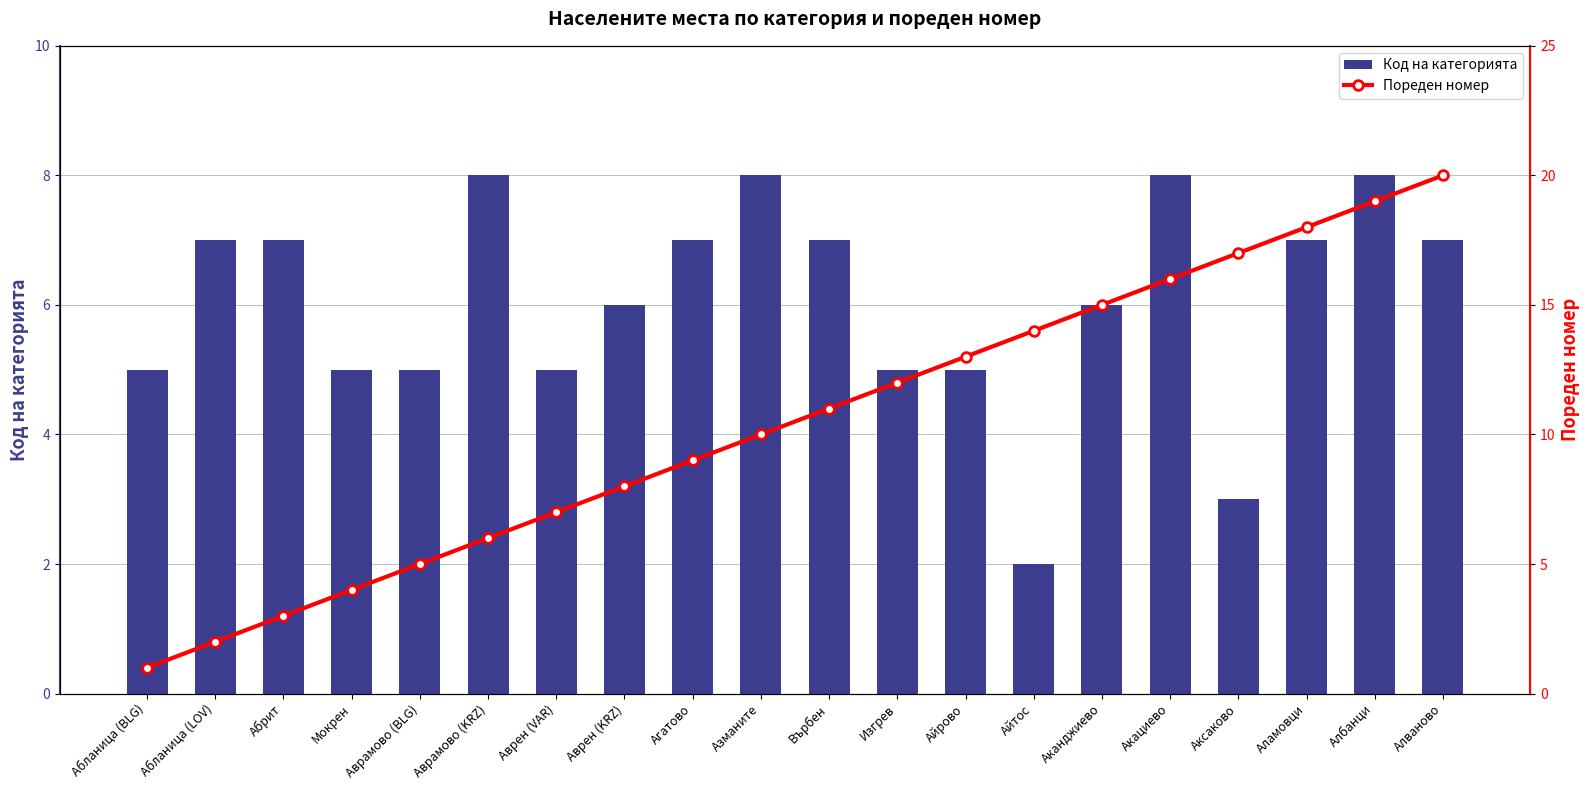

Where is Пореден номер nearest to the value 10?

Азманите